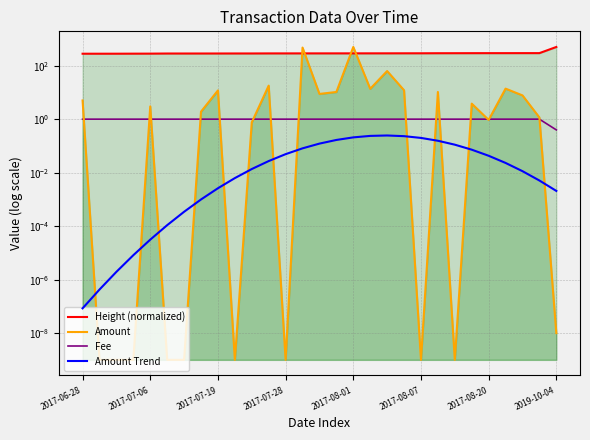

The value of Amount Trend at 2019-10-04 is 0.0. True or false?

True